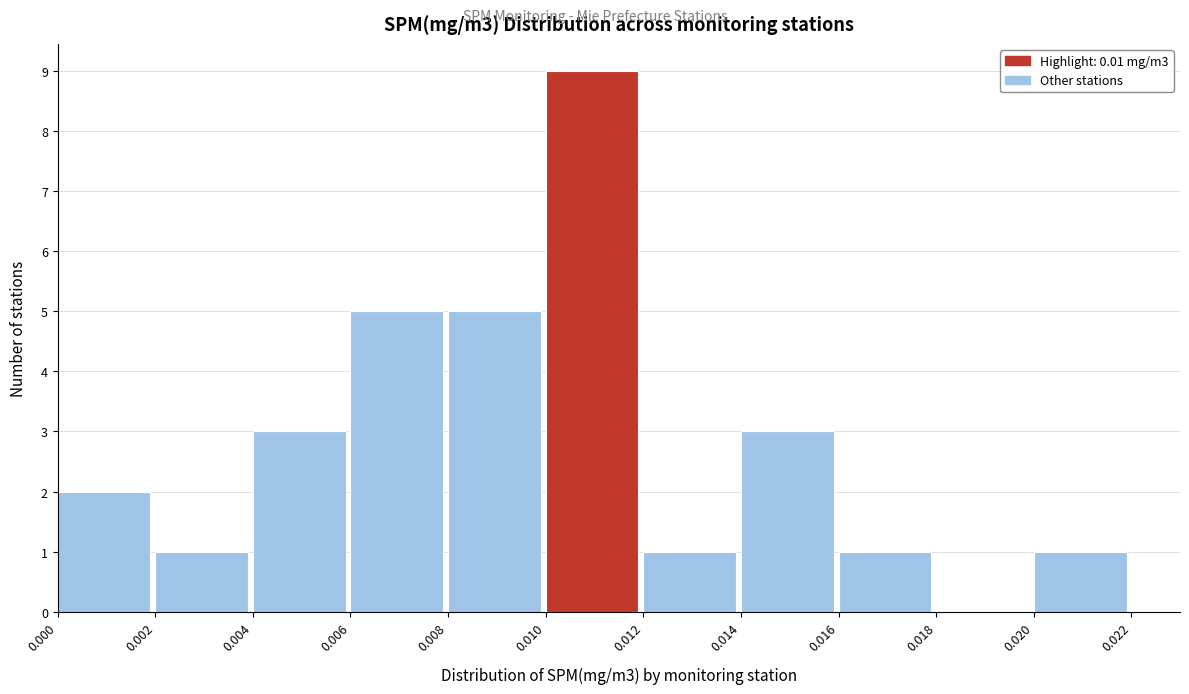

Reading left to right, transcribe this chart: for each bar, give the range it covers on the x-axis and its height. The values are not printed on the chart, so give them approximately, as read against the axis.

0.000 to 0.002: 2
0.002 to 0.004: 1
0.004 to 0.006: 3
0.006 to 0.008: 5
0.008 to 0.010: 5
0.010 to 0.012: 9
0.012 to 0.014: 1
0.014 to 0.016: 3
0.016 to 0.018: 1
0.018 to 0.020: 0
0.020 to 0.022: 1